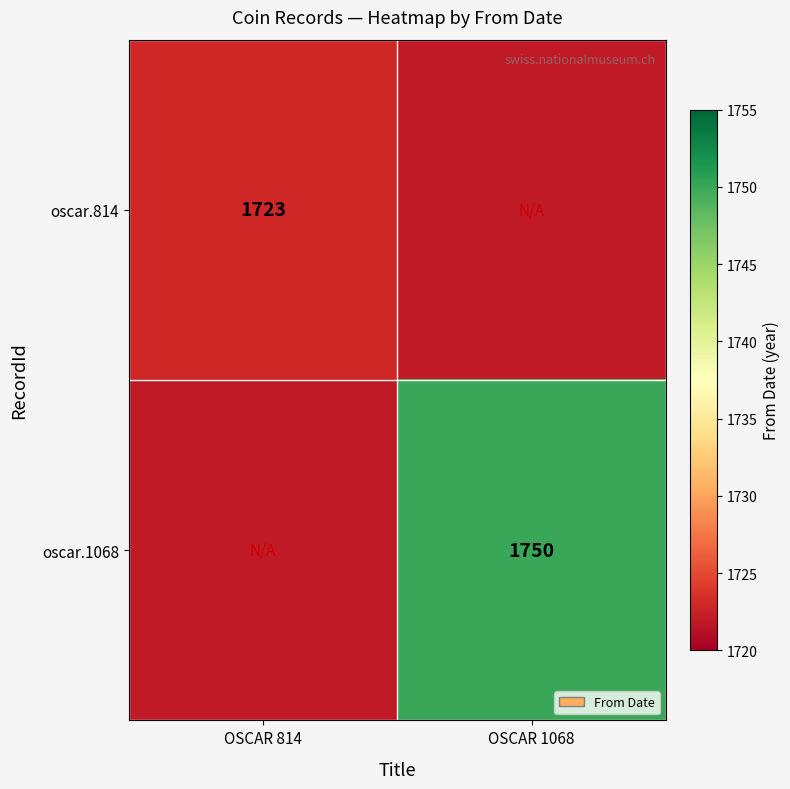

The value of oscar.814 at OSCAR 814 is 2288. True or false?

False